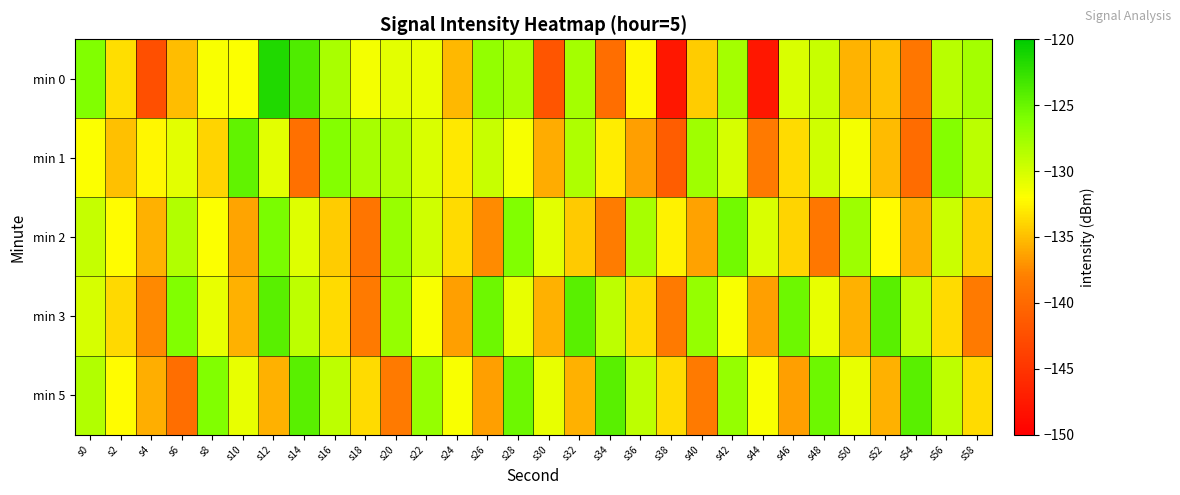

At which category does the chart reach its minimum across all series?

s38